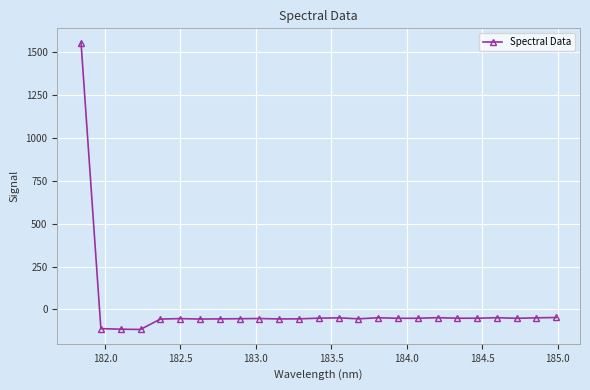

What is the average value?

4.5